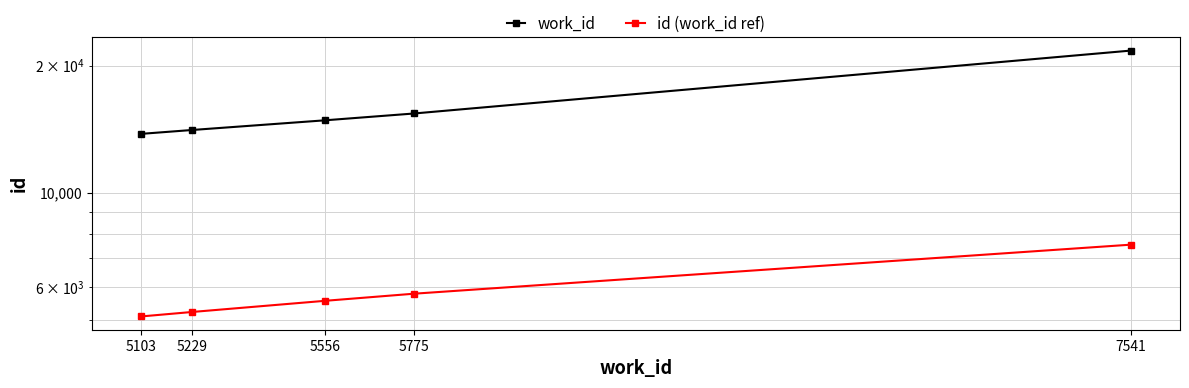

Reading right to left, transcribe all the data shown in this chart.

work_id: 21689	15402	14842	14081	13787
id (work_id ref): 7541	5775	5556	5229	5103